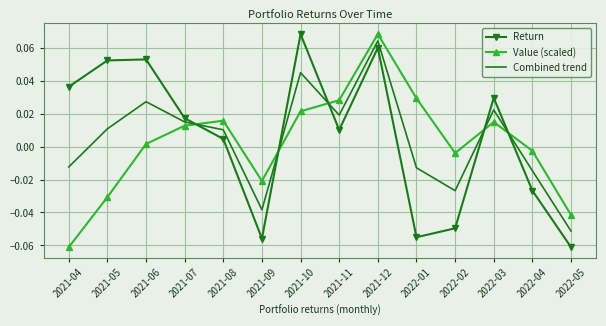

At which label does Combined trend reach its minimum?

2022-05